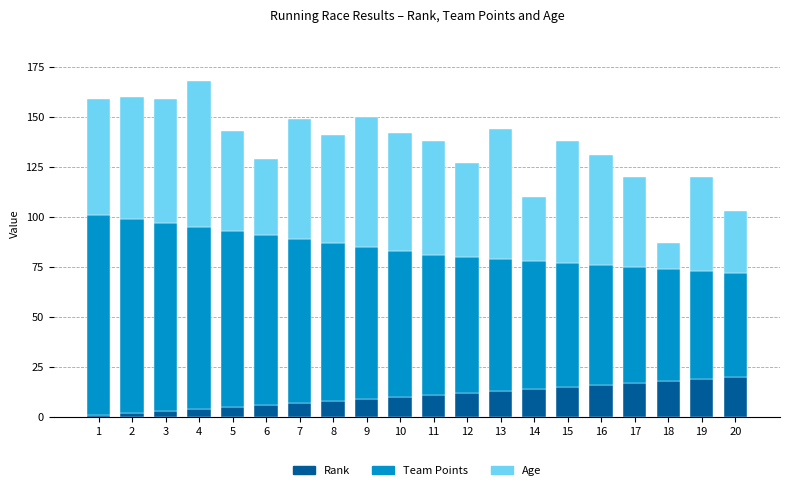

Is it true that Rank equals 4 at 4?

True